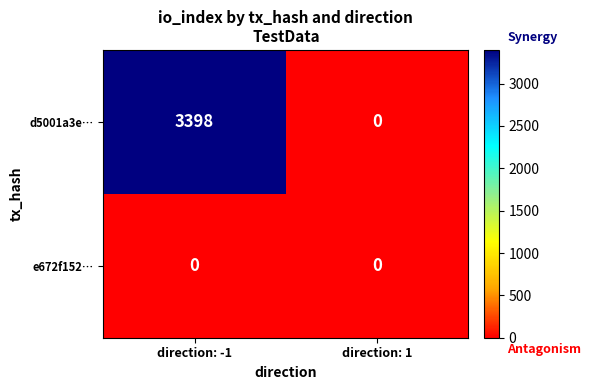

Rank the series by their average value, from lowest to highest.

e672f152…, d5001a3e…